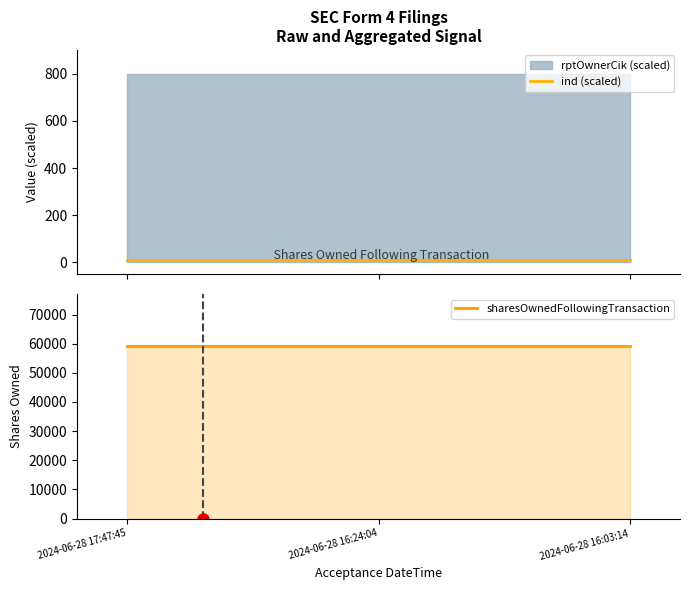

The sharesOwnedFollowingTransaction series shows 59239 at 2024-06-28 16:03:14. True or false?

True